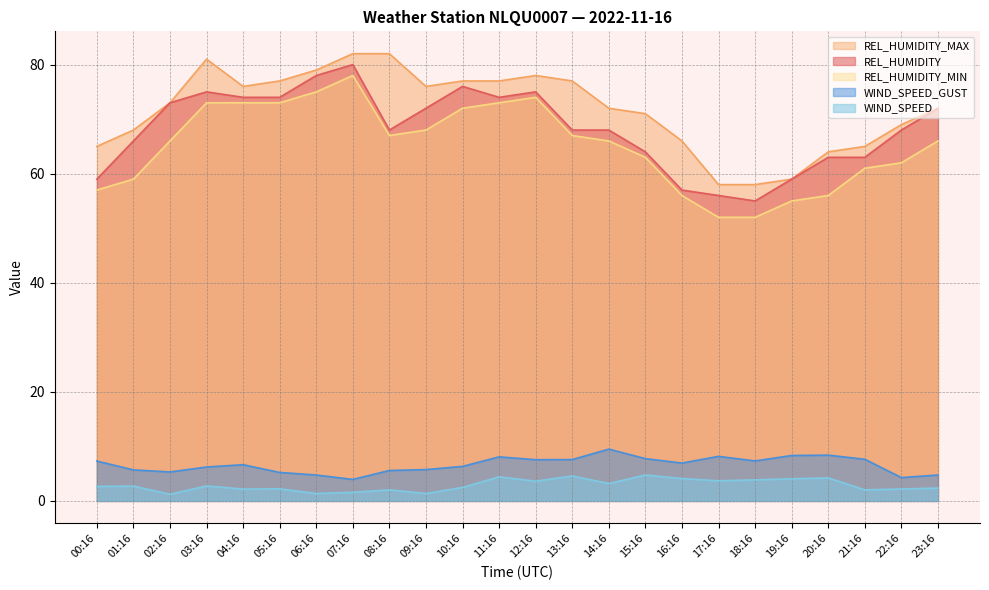

What is the minimum value shown in the chart?

1.2